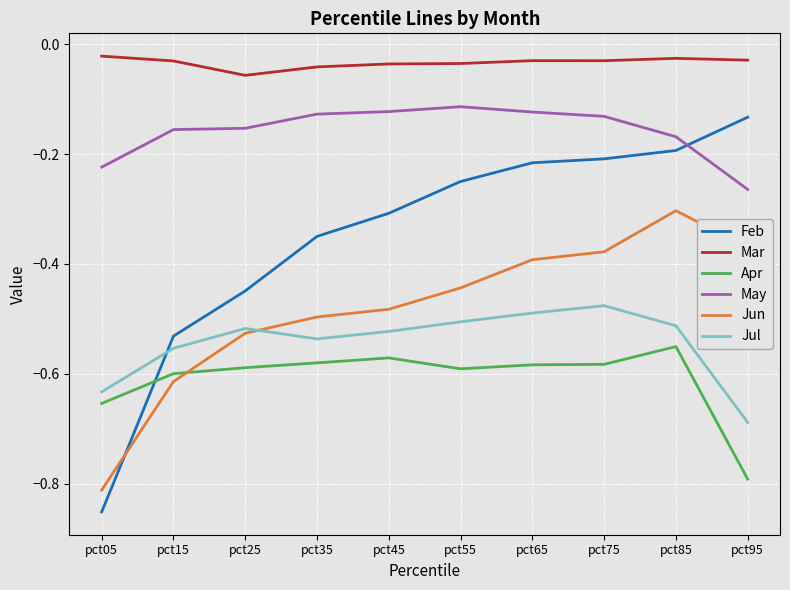

Which series has the largest total across all categories?

Mar